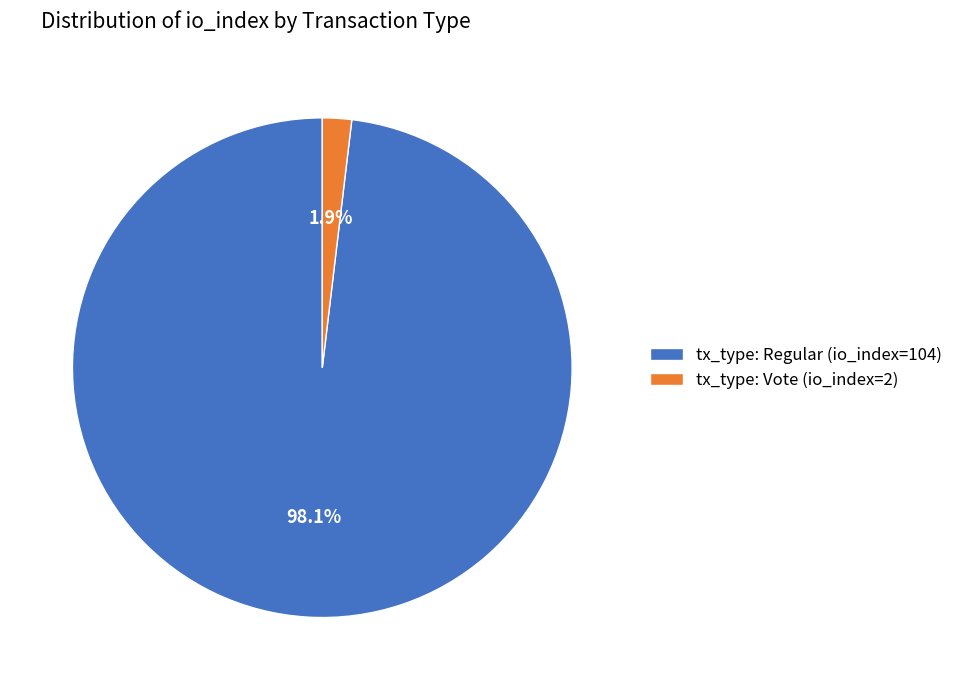

Is it true that tx_type: Regular (io_index=104) is 98% of the pie?

True